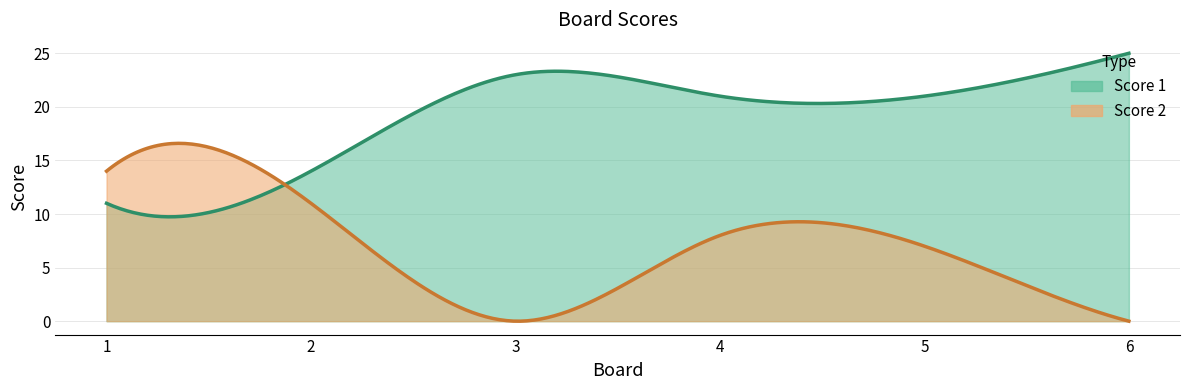

How many lines are shown in the chart?

2